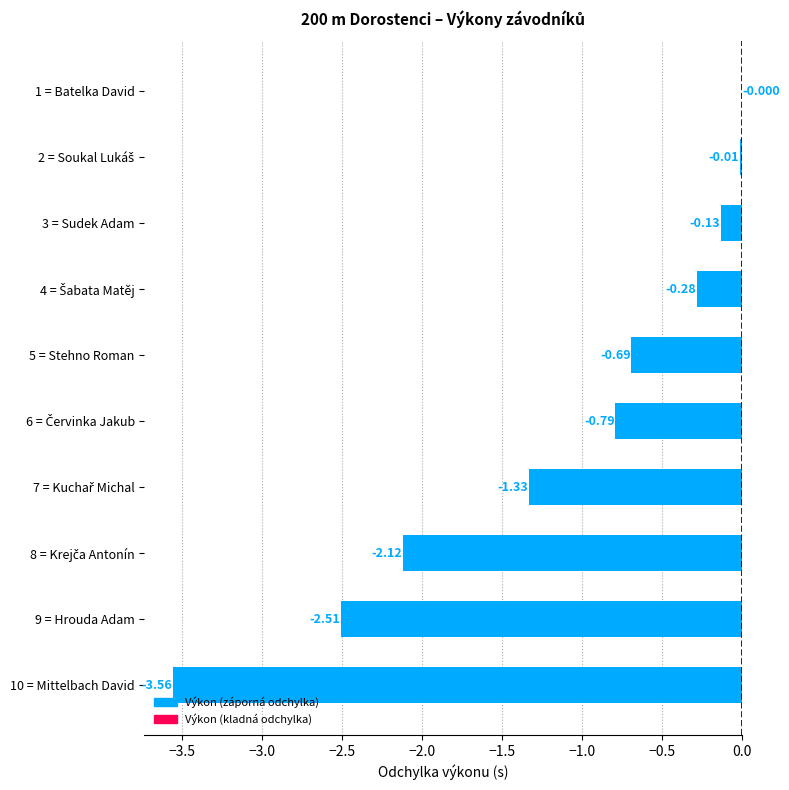

How many distinct data groups are displayed?

1